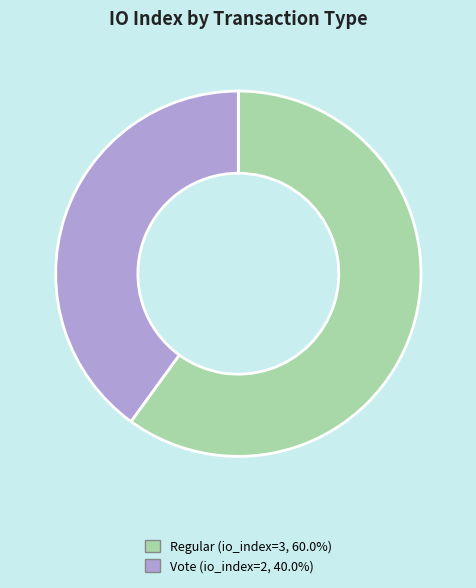

Is there a majority slice in this chart?

Yes